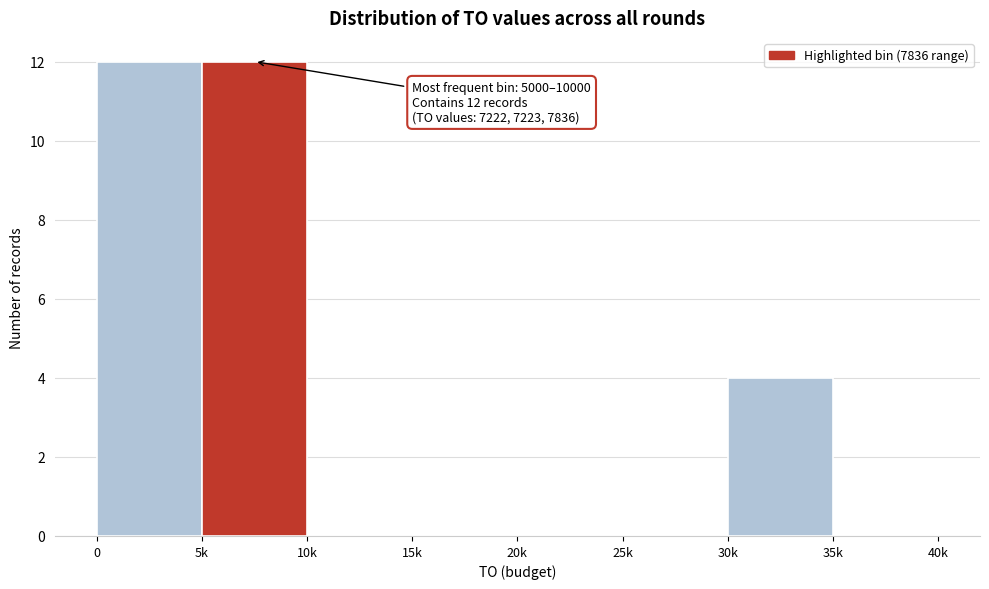

Reading right to left, extract all data points from this chart.

35k=0	30k=4	25k=0	20k=0	15k=0	10k=0	5k=12	0=12